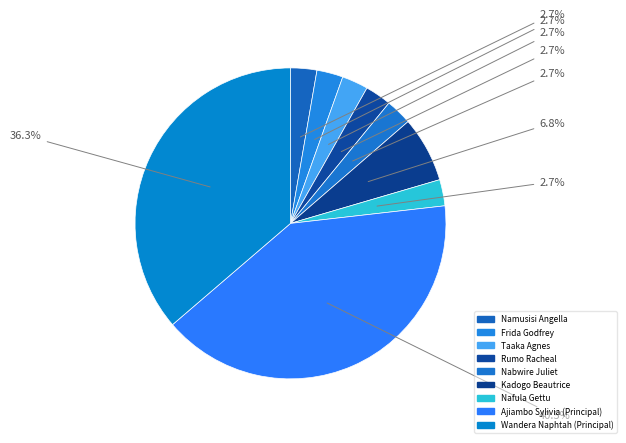

How many slices are in this pie chart?

9